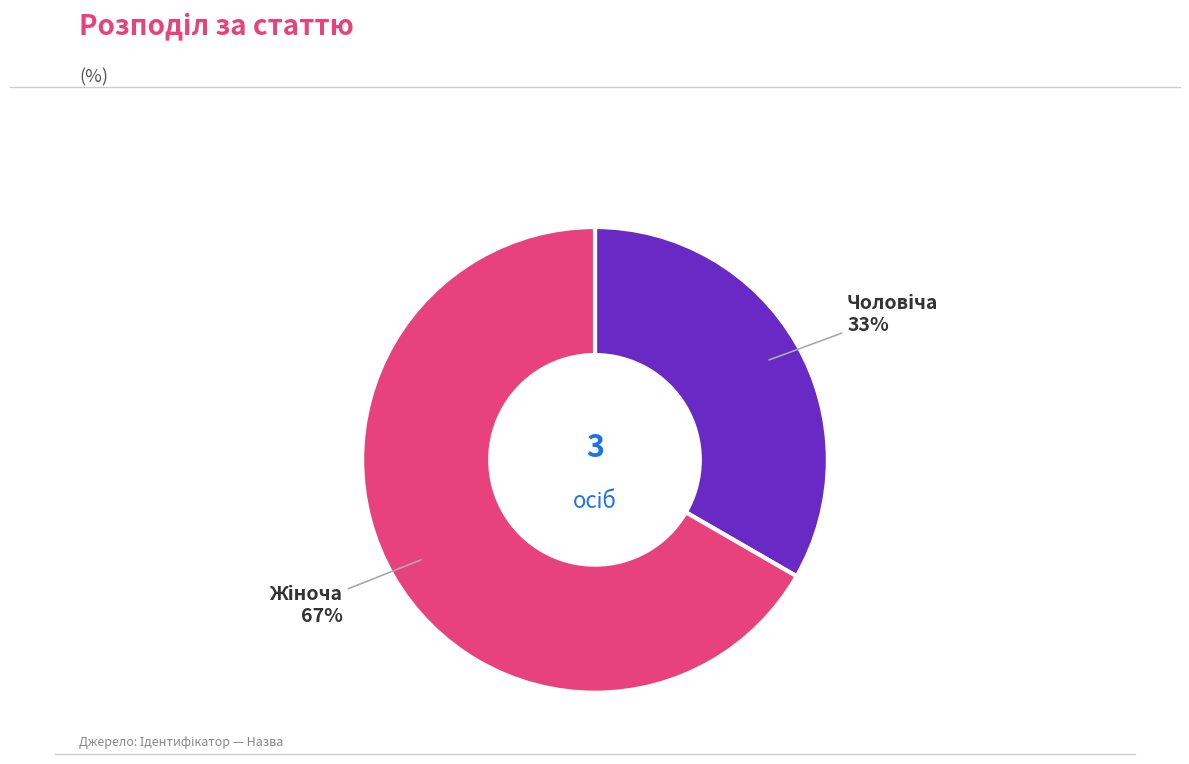

Is there any slice that represents more than half of the pie?

Yes